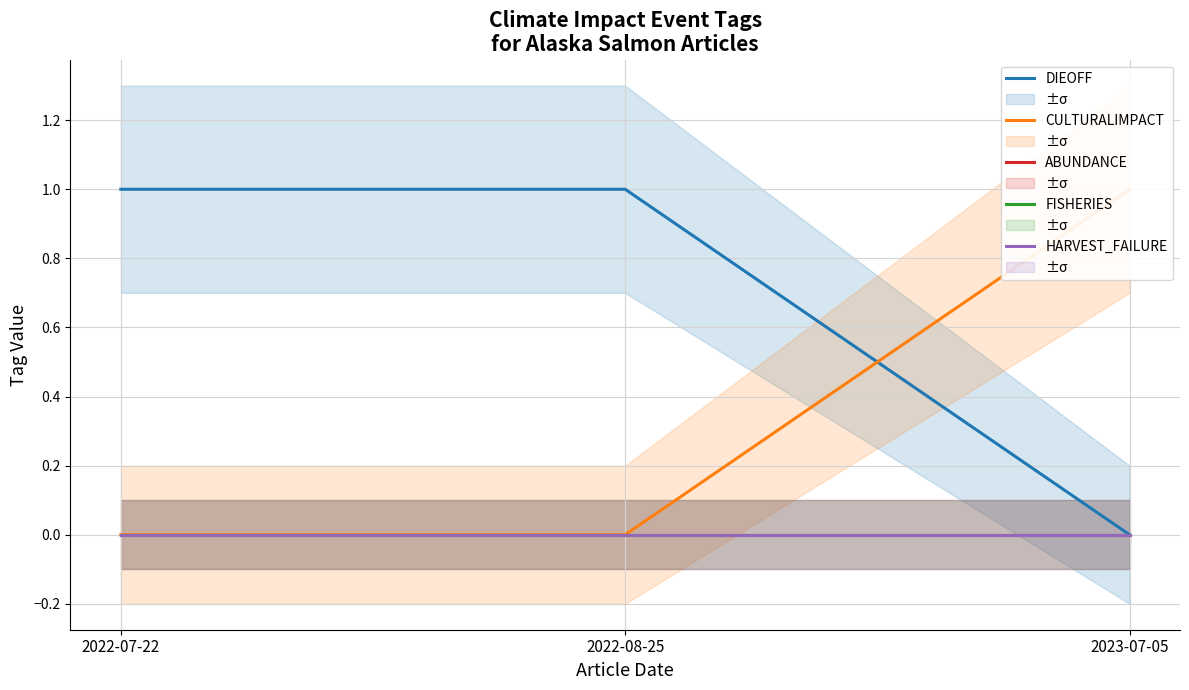

Count the CULTURALIMPACT values in the range 0 to 1.

3